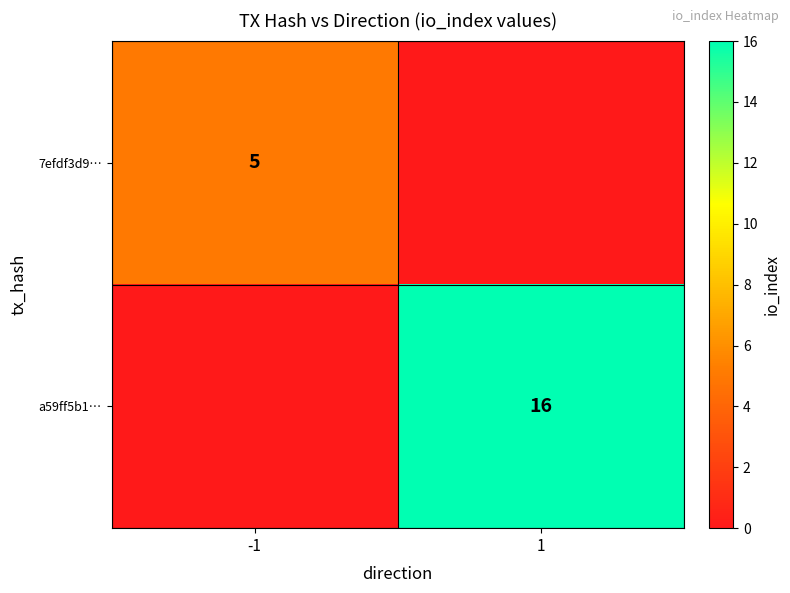

At how many categories does at least one series exceed 15?

1